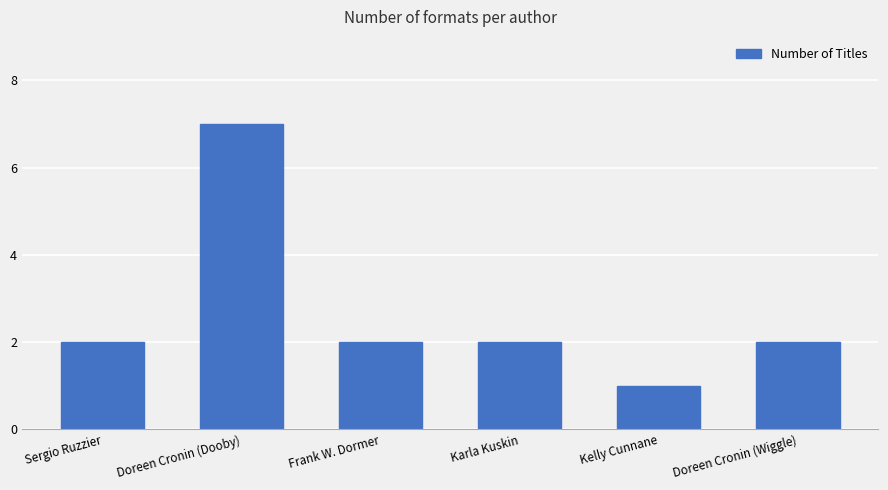

What is the greatest value displayed?

7